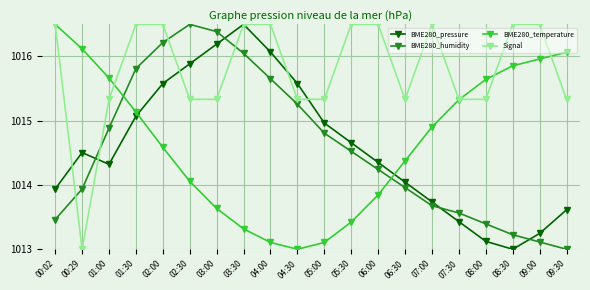

What is the difference between the second highest and minimum values in the BME280_pressure series?

3.2